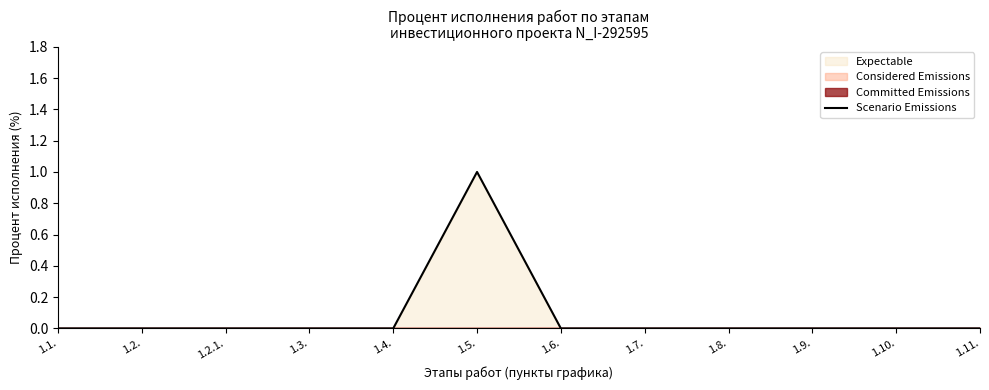

Reading right to left, extract all data points from this chart.

0	0	0	0	0	0	1	0	0	0	0	0